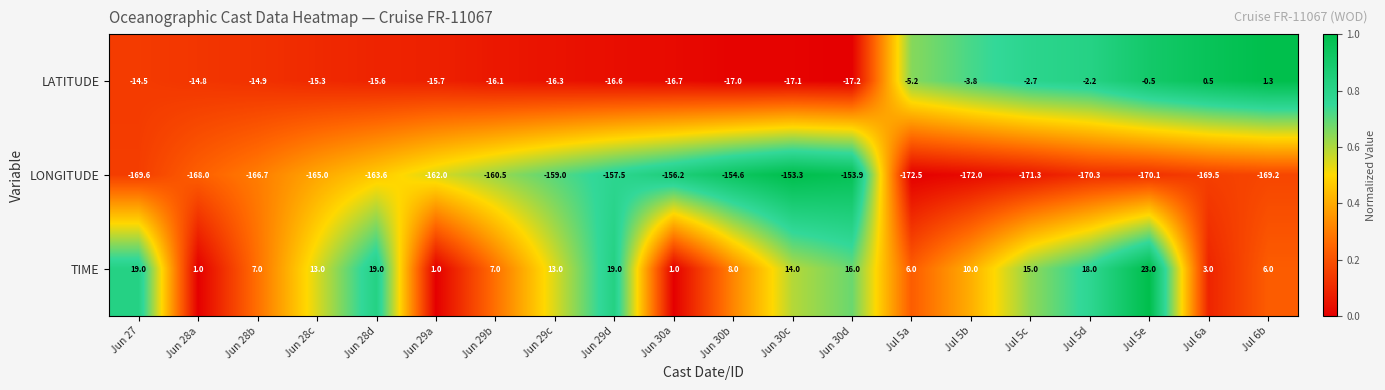

Rank the series by their maximum value, from lowest to highest.

LONGITUDE, LATITUDE, TIME